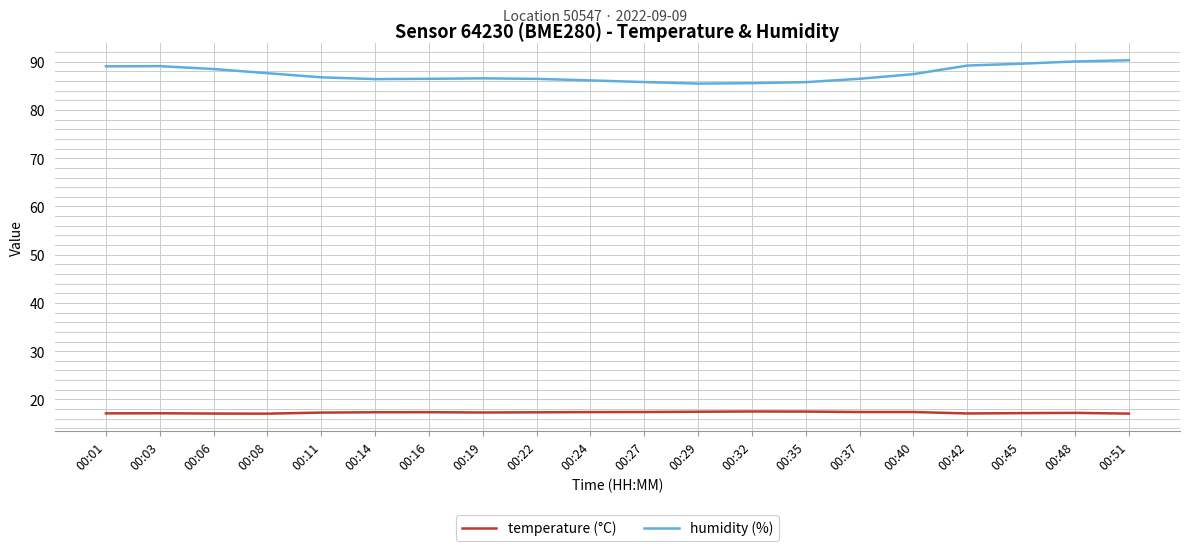

Is this an area chart (filled region under the line)?

No